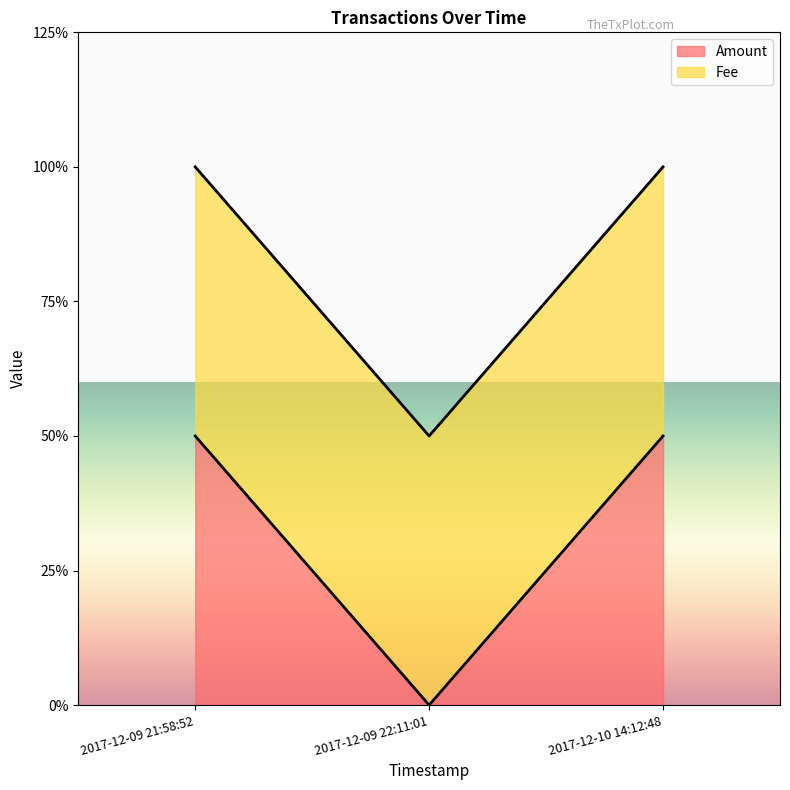

Between 2017-12-10 14:12:48 and 2017-12-09 21:58:52, which is larger?

2017-12-10 14:12:48